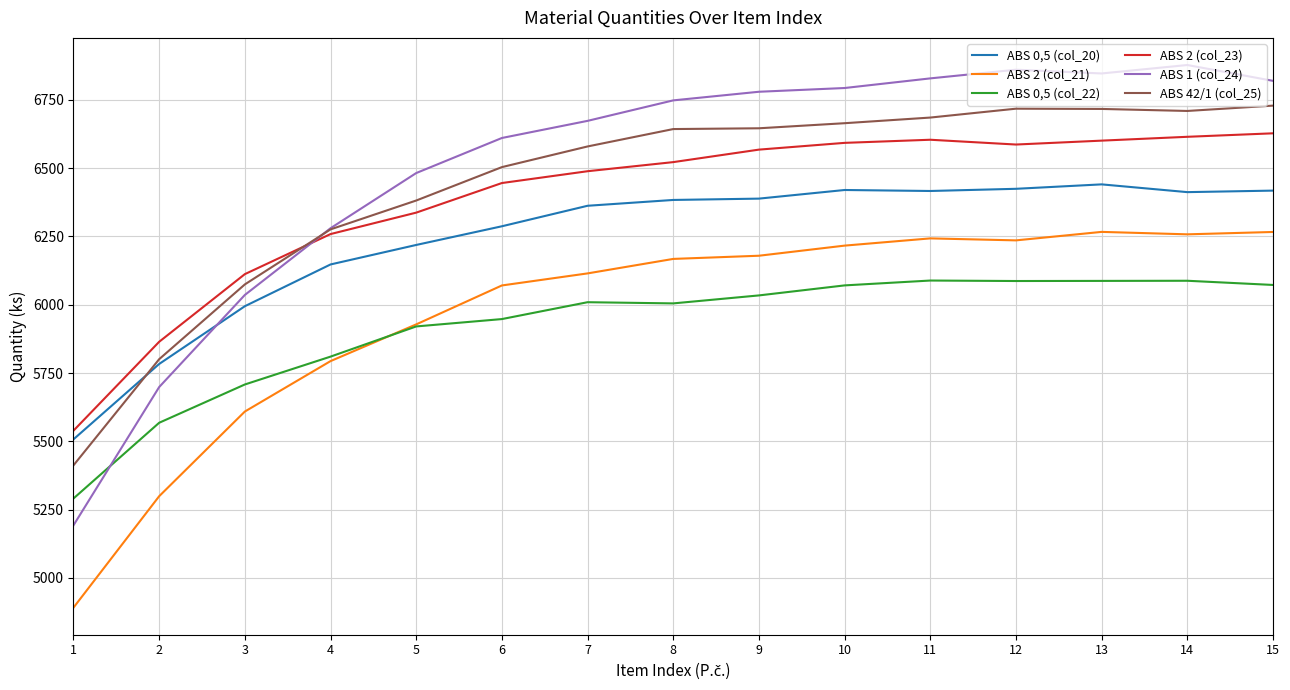

At which label does ABS 42/1 (col_25) first exceed 6642?

8